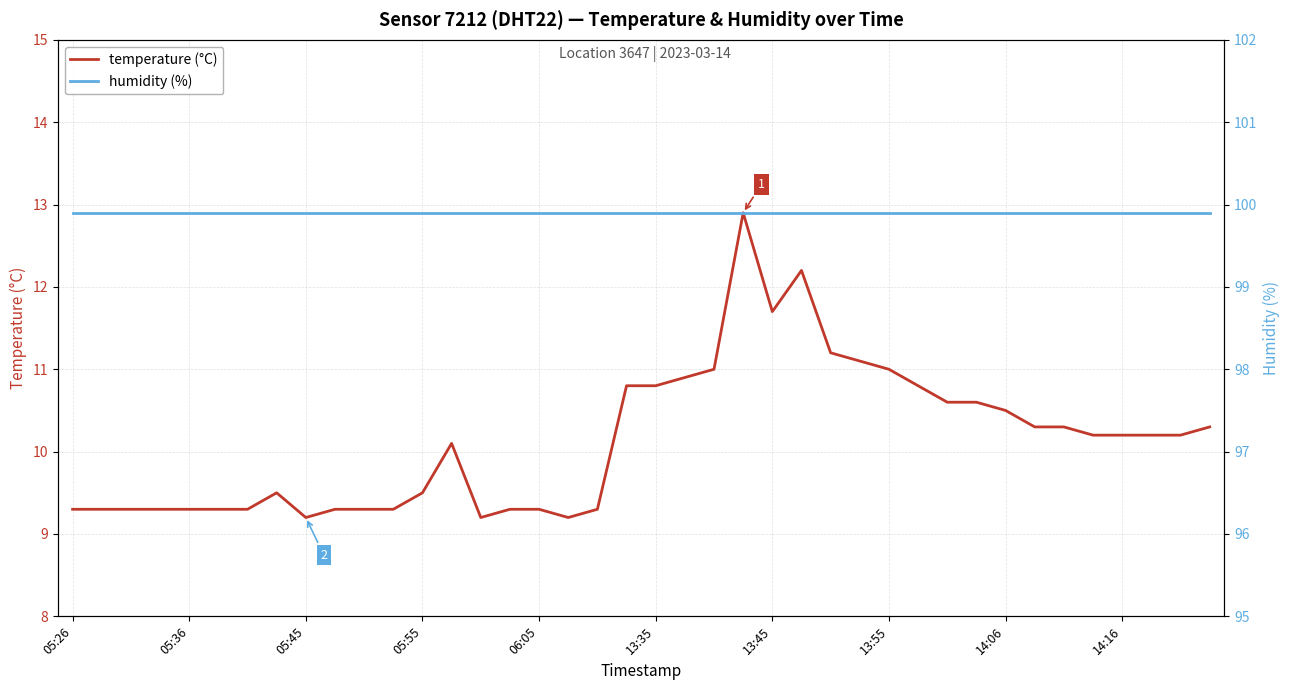

What is the lowest value of the temperature (°C) series?

9.2